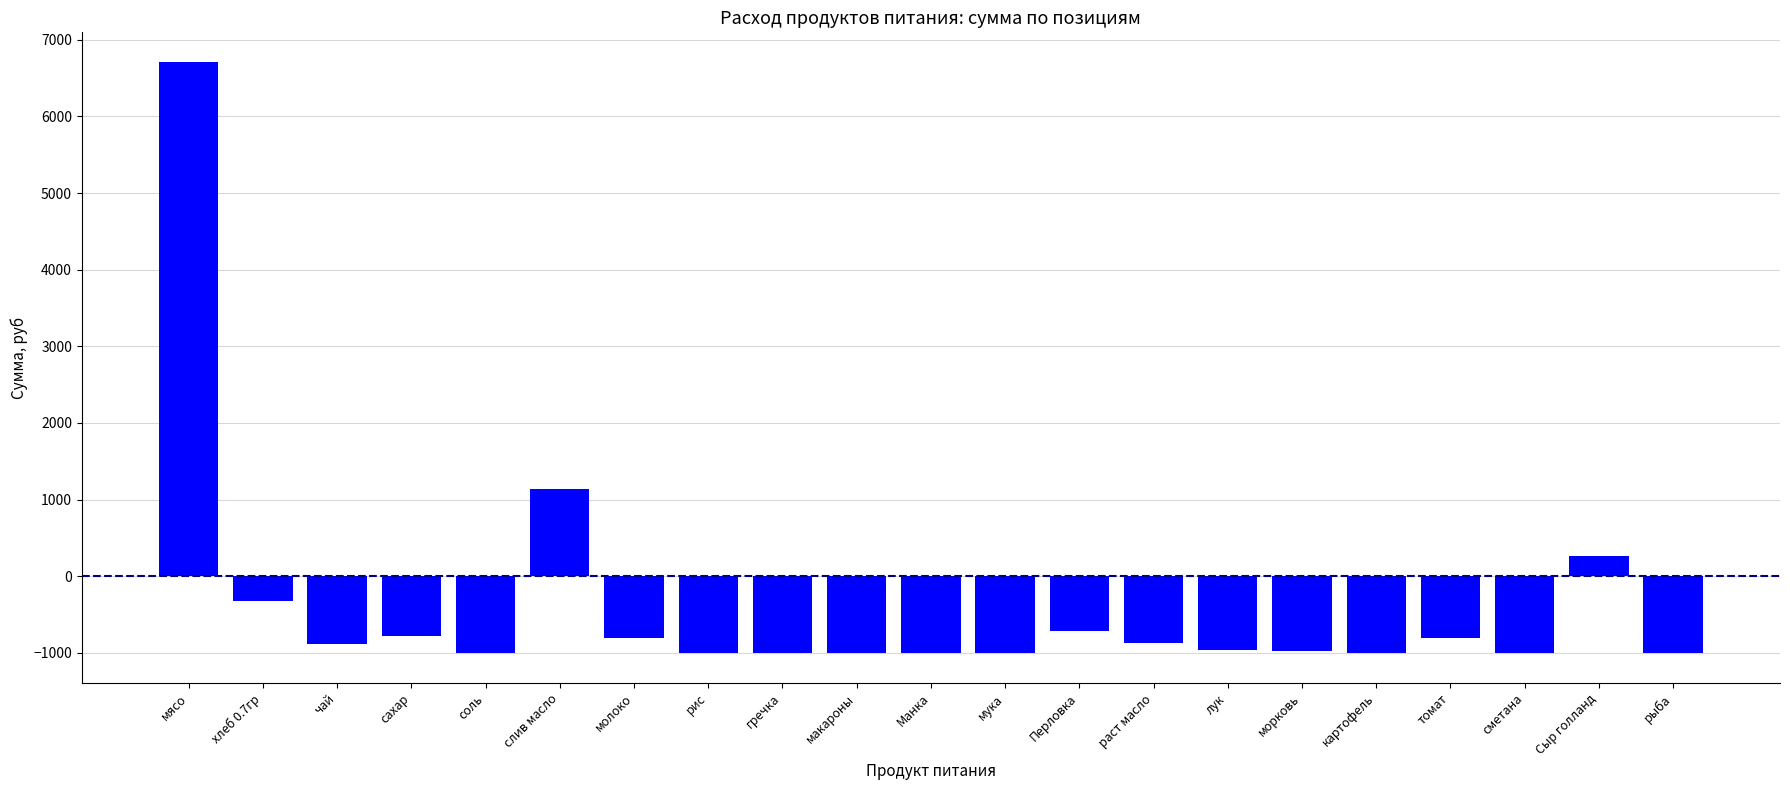

What is the sum of the values at морковь and сметана?

-1982.7